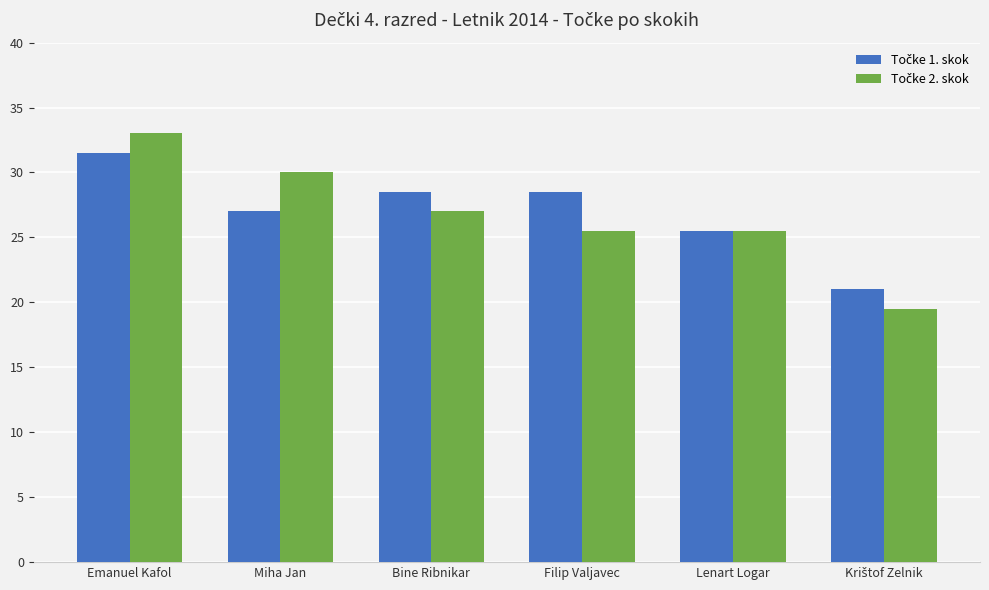

Are the bars horizontal?

No